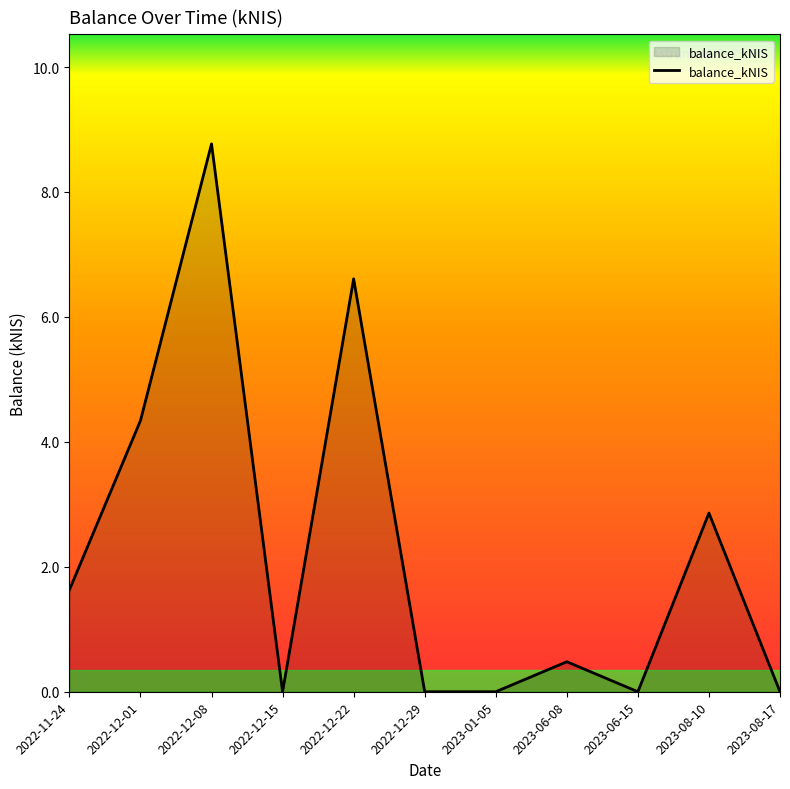

Reading right to left, list all the values displayed in this chart.

0.0	2.9	0.0	0.5	0.0	0.0	6.6	0.0	8.8	4.3	1.6